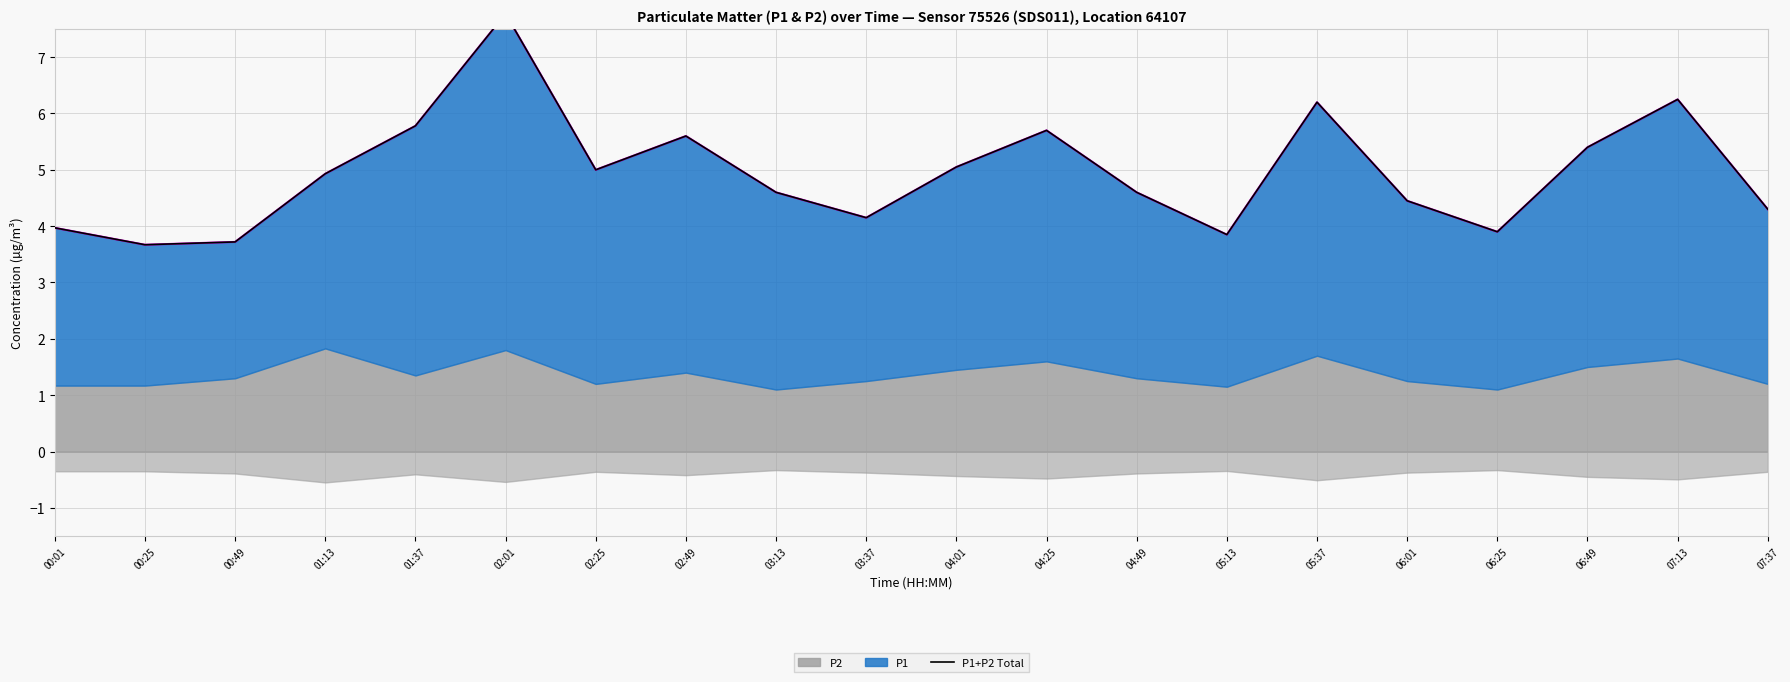

At which label is the value closest to 5?

02:25